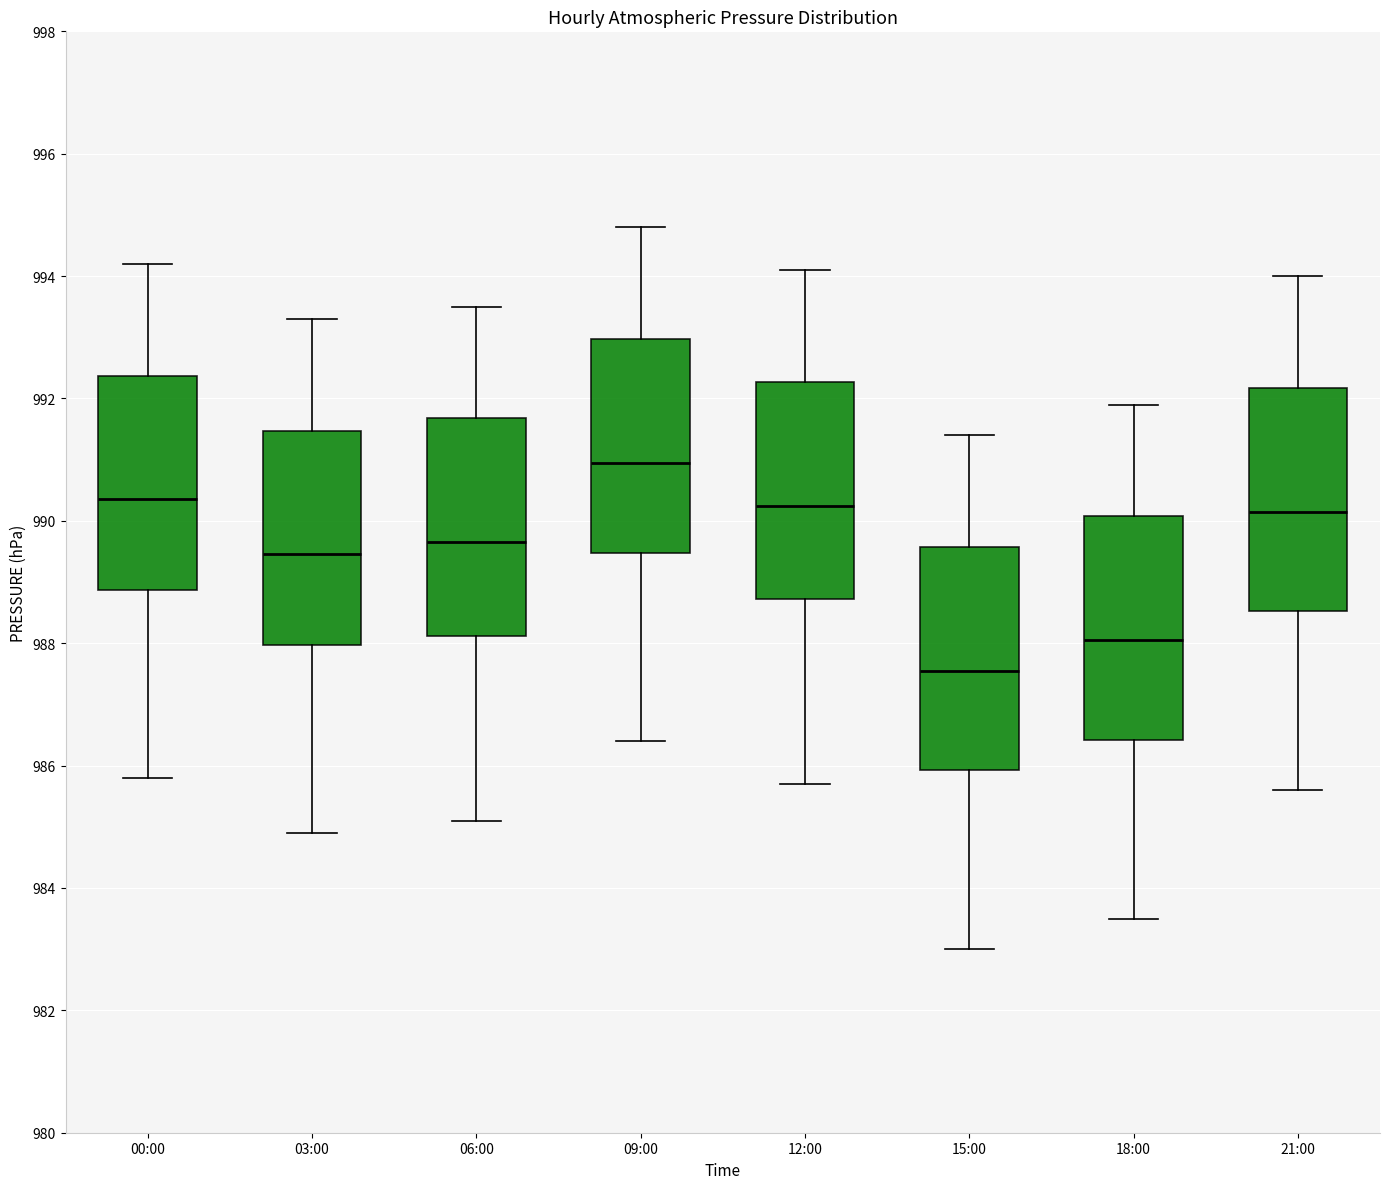

Which box's median line is the highest?

09:00